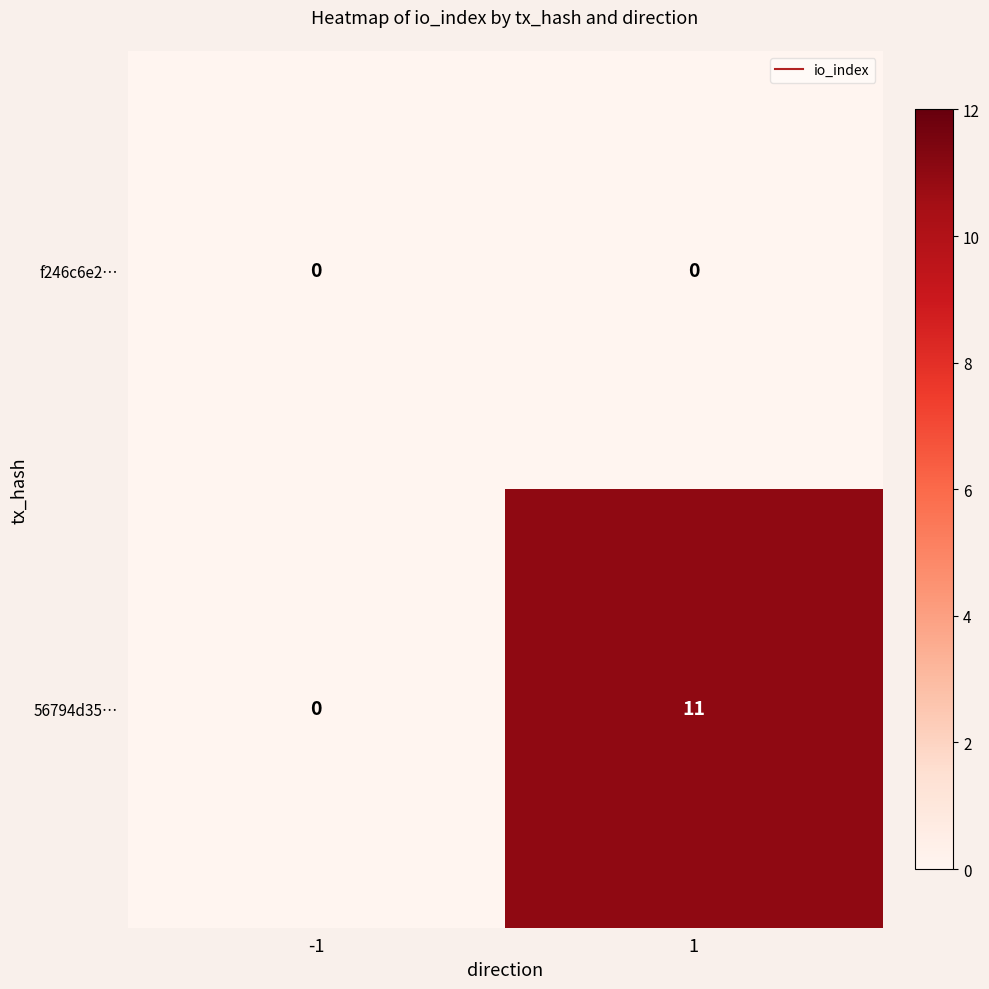

Which series has the widest spread of values?

56794d35…